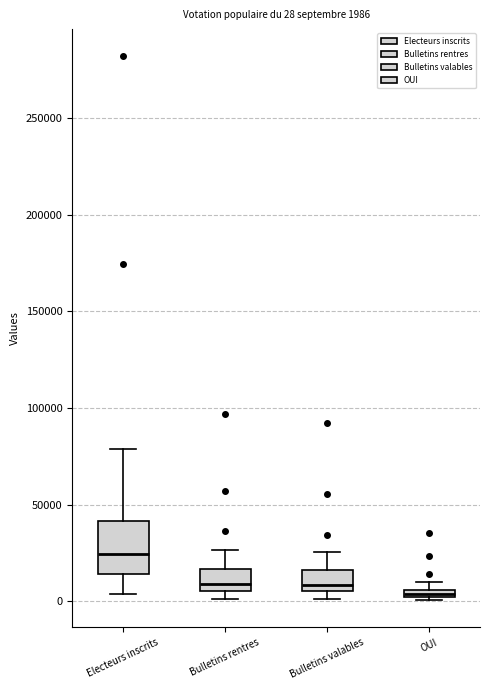

Which box has the highest median line?

Electeurs inscrits